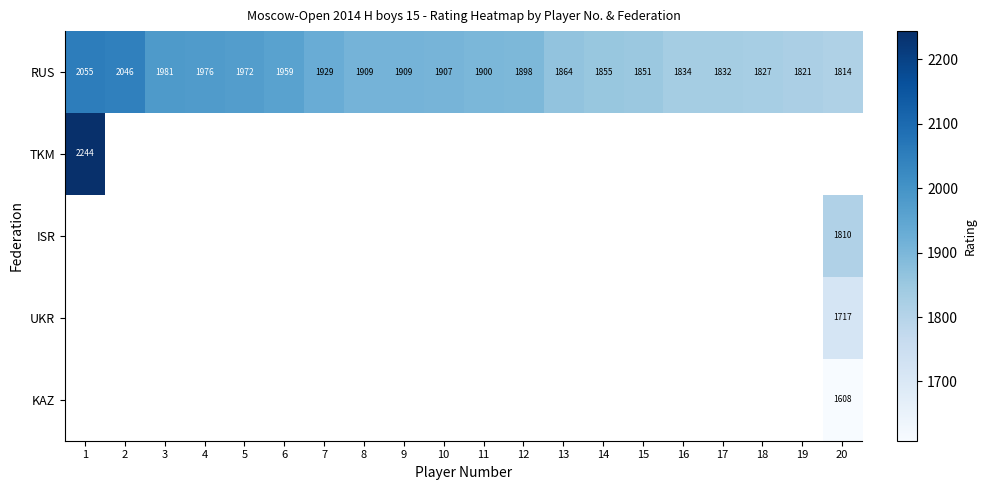

The value of RUS at 3 is 552. True or false?

False